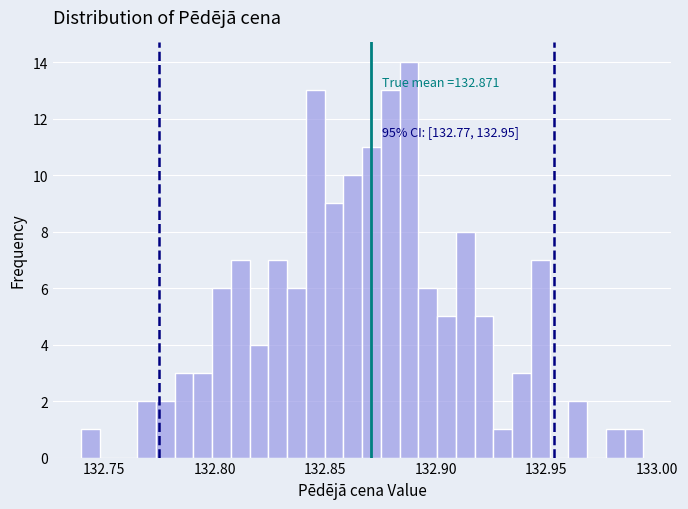

Read against the x-axis, roughly where is the centre of the tallest bar?

132.890